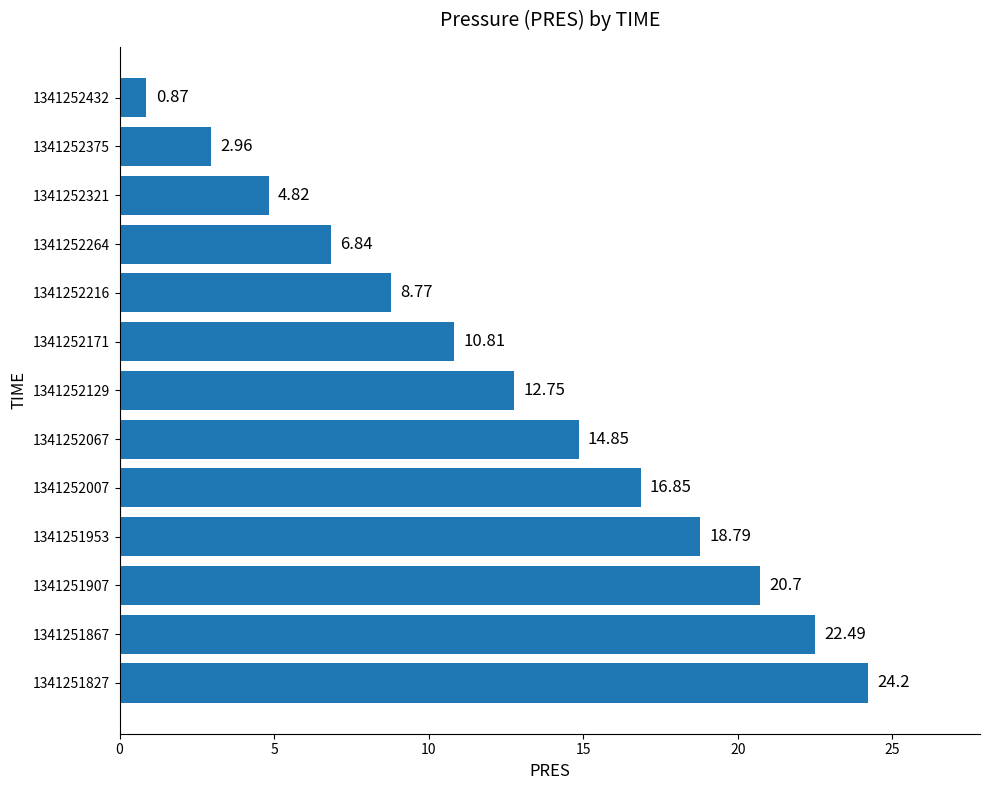

Approximately how many times larger is the value at 1341251953 compared to 1341252129?

1.5